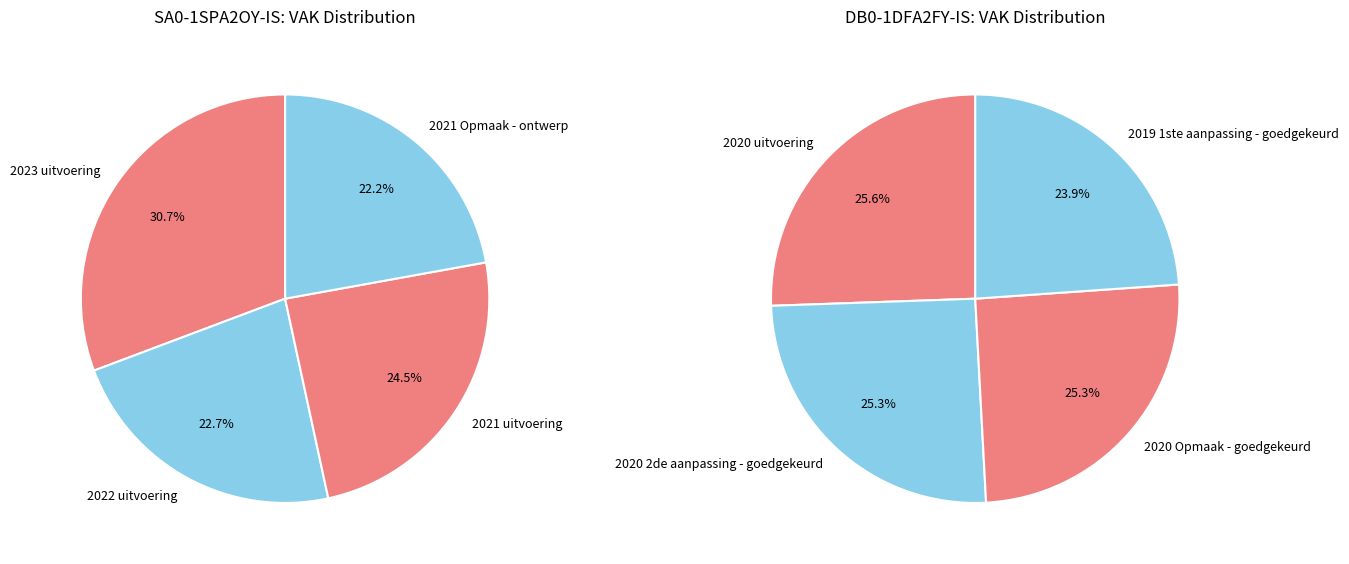

What percentage is the SA0-1SPA2OY-IS slice, to the nearest percent?

26%